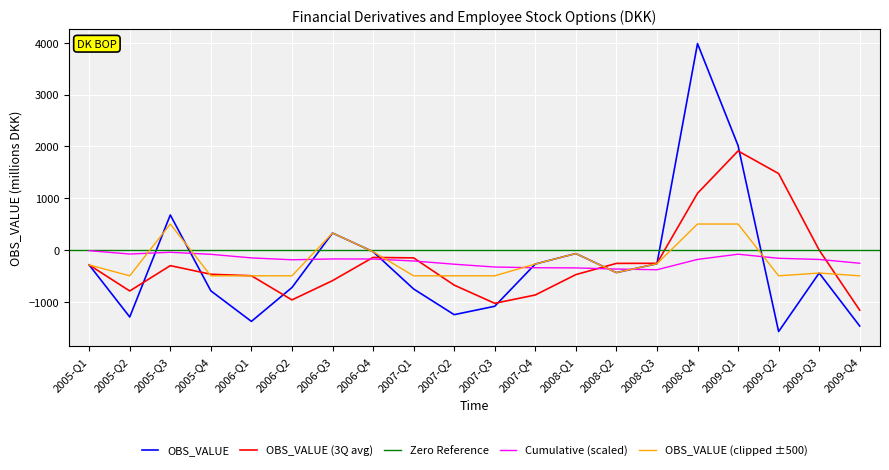

What value does the data have at 2008-Q4, to the nearest 100?

4000